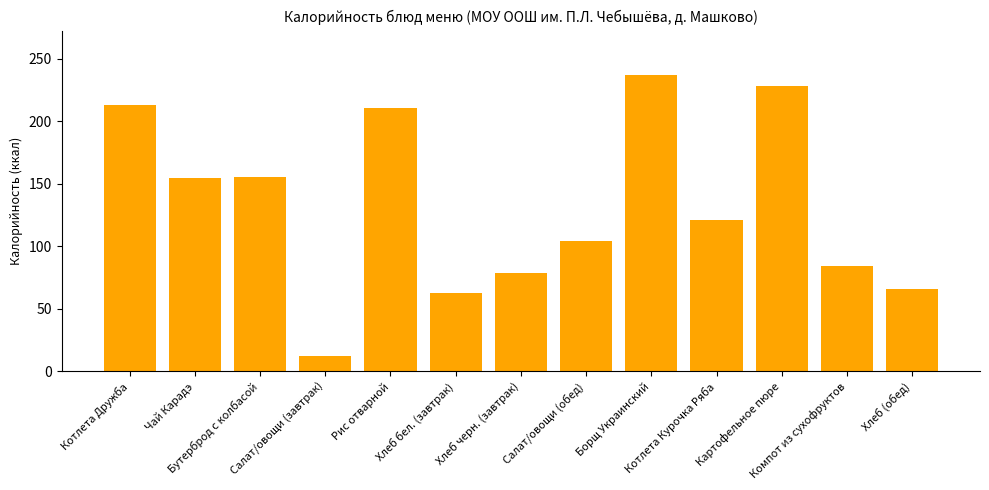

What is the smallest value displayed?

12.2